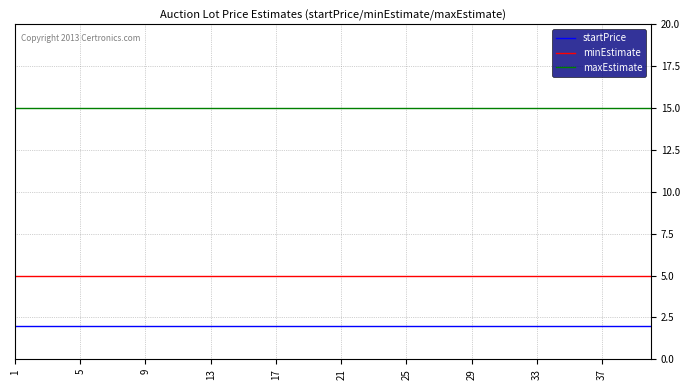

What are all the series names shown in the legend?

startPrice, minEstimate, maxEstimate